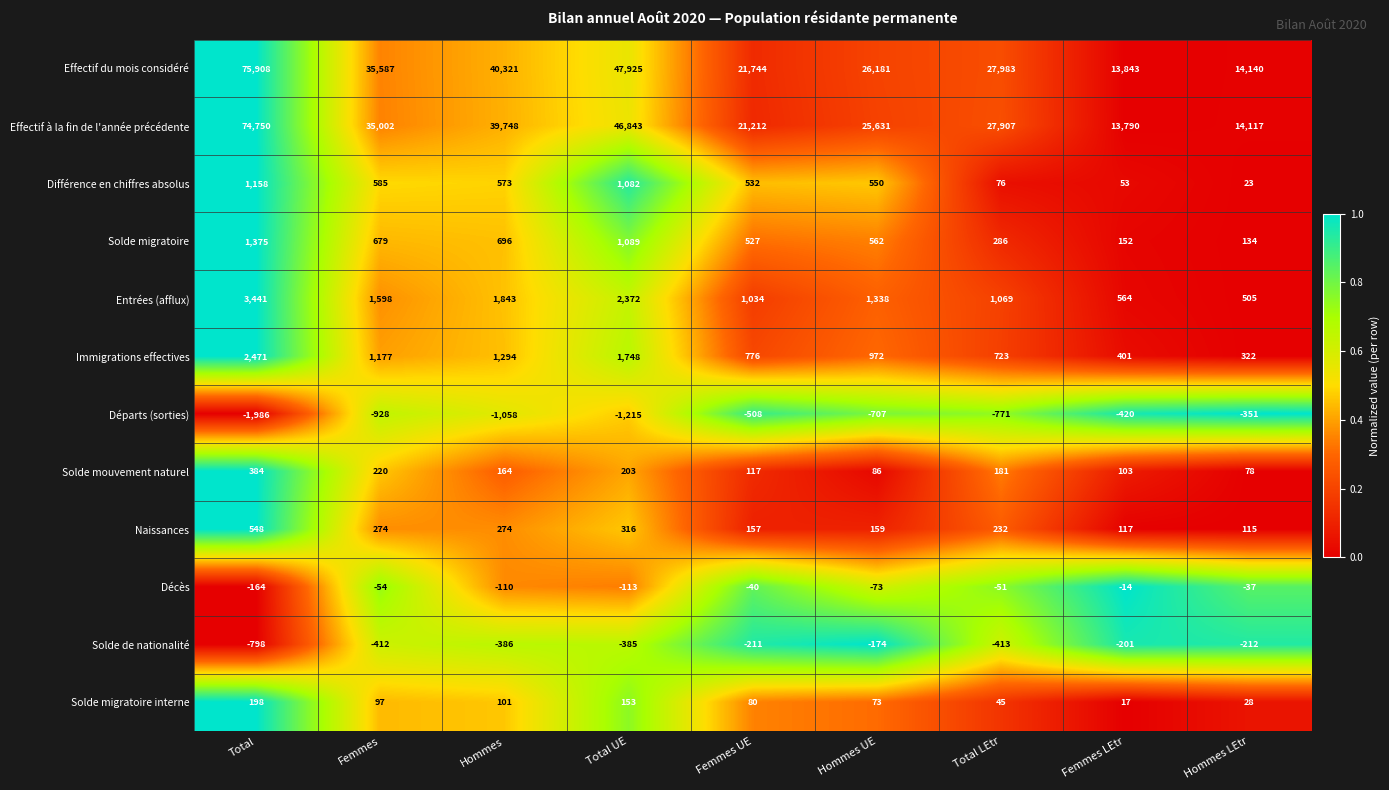

Which label corresponds to the smallest value in the chart?

Total